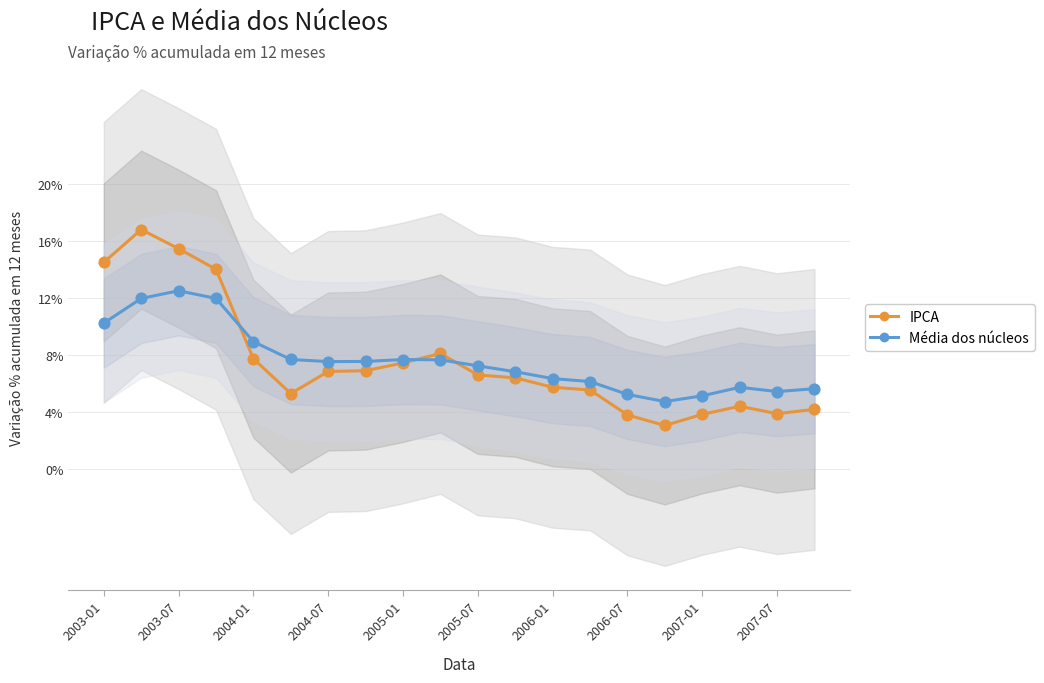

At how many categories does at least one series exceed 0?

20